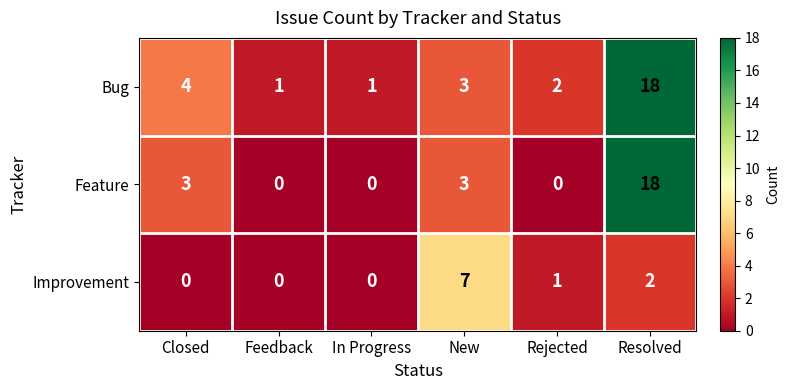

Which series has the widest spread of values?

Feature